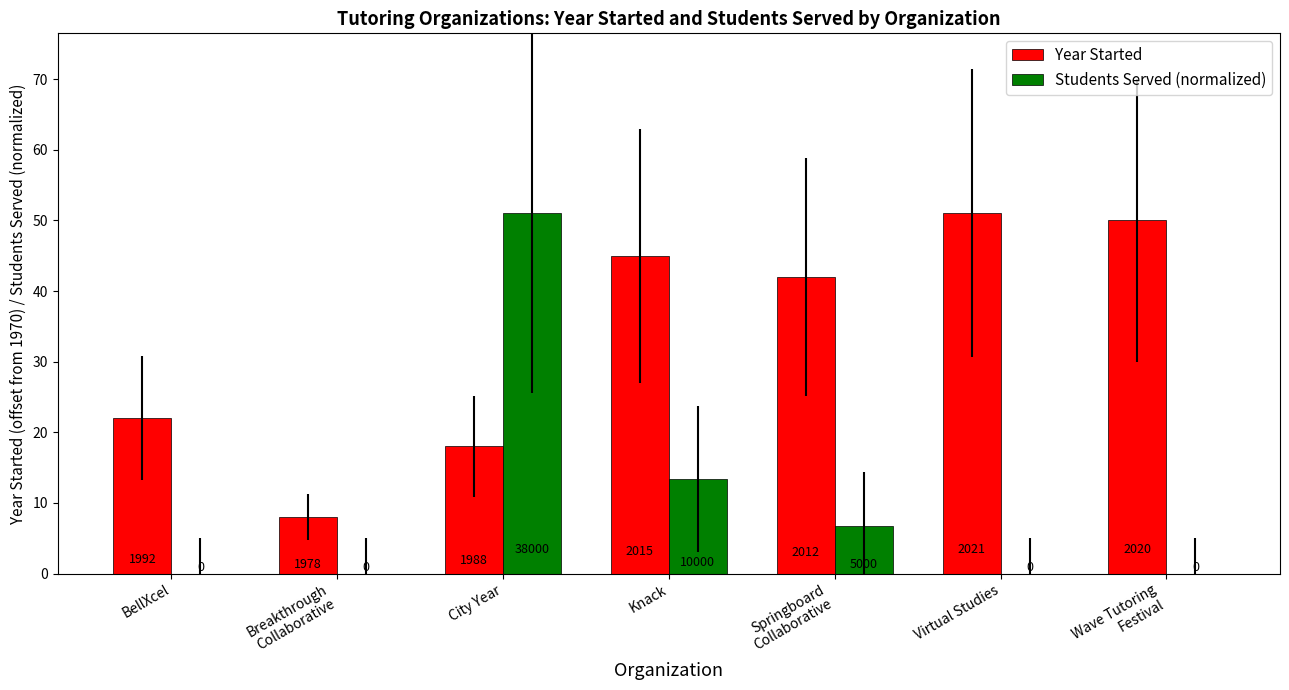

What is the spread (max minus min) of values at Knack?

31.6